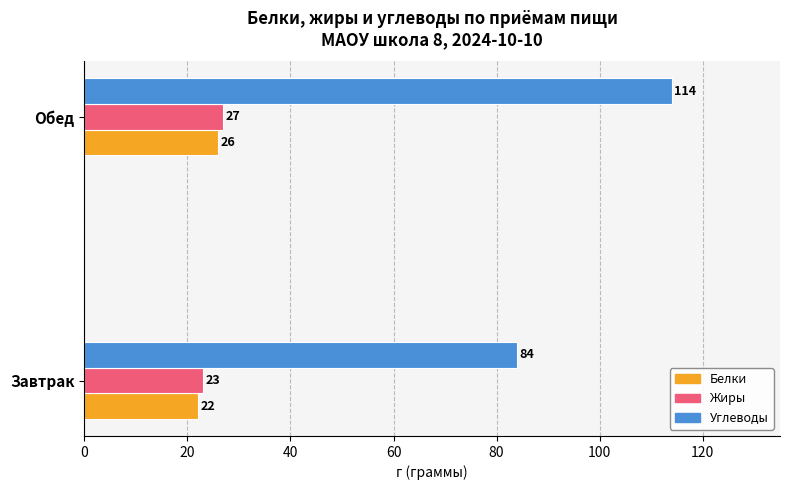

Which label corresponds to the largest value in the chart?

Обед